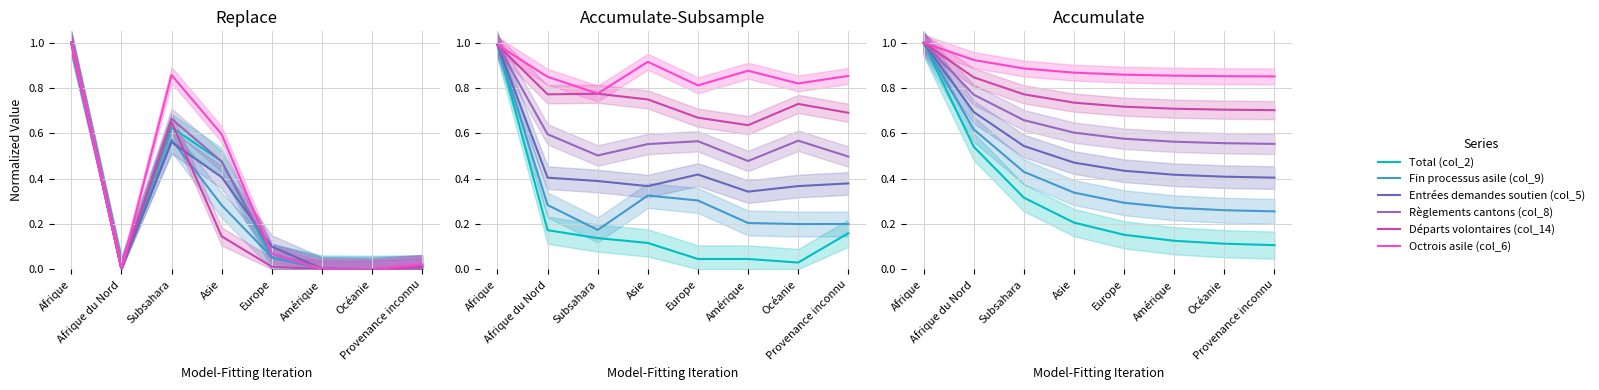

Is it true that Total (col_2) equals 1.0 at Afrique?

True